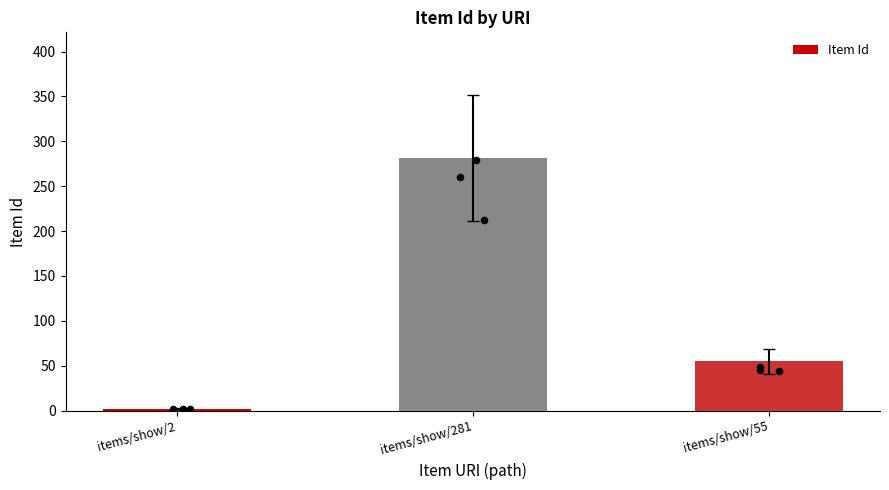

Which has a higher value, items/show/55 or items/show/2?

items/show/55